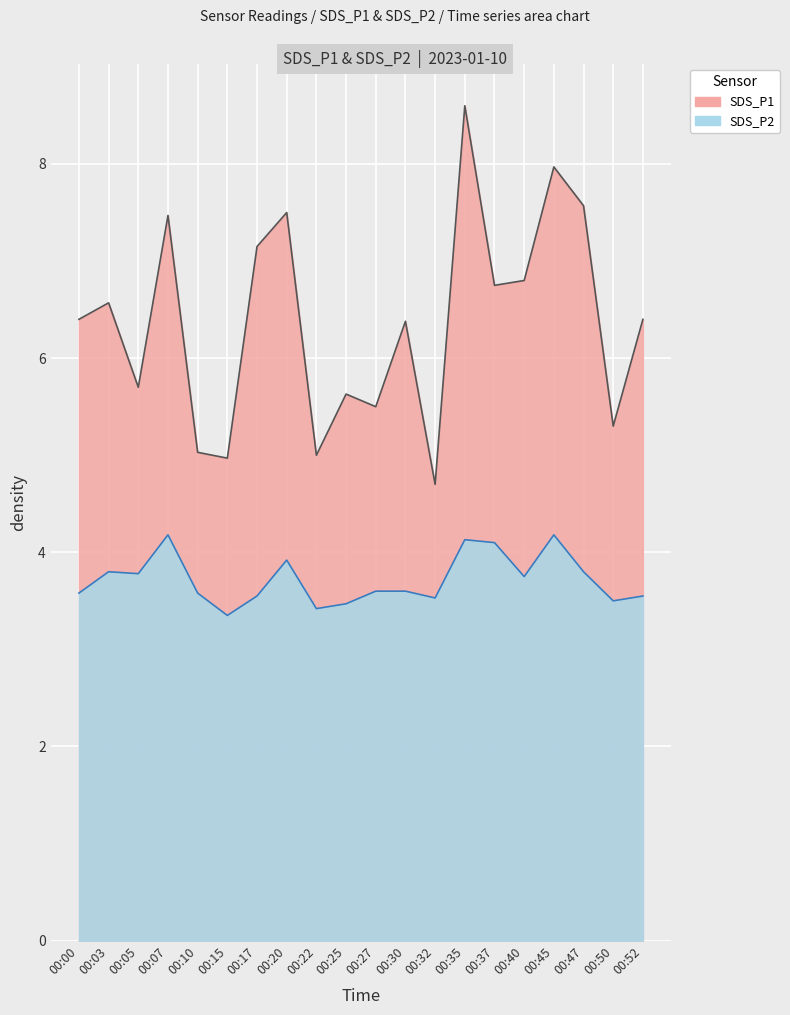

True or false: SDS_P1 and SDS_P2 cross at least once.

False